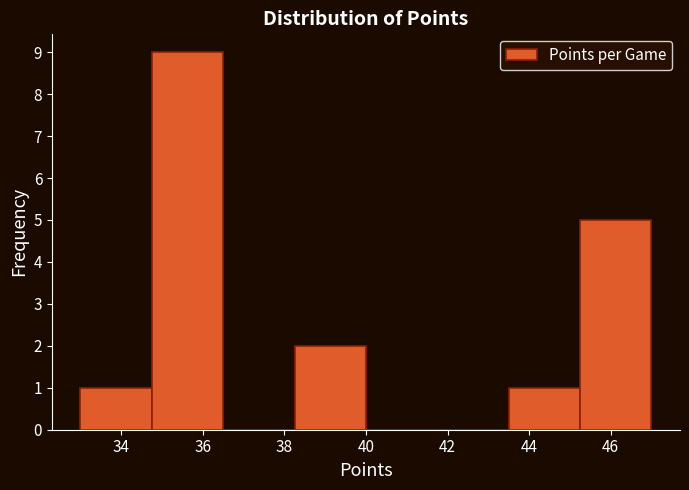

Reading left to right, transcribe this chart: for each bar, give the range it covers on the x-axis and its height. Neither the bar edges nor the heights are printed on the chart, so give them approximately, as read against the axes.

33.00 to 34.75: 1
34.75 to 36.50: 9
36.50 to 38.25: 0
38.25 to 40.00: 2
40.00 to 41.75: 0
41.75 to 43.50: 0
43.50 to 45.25: 1
45.25 to 47.00: 5